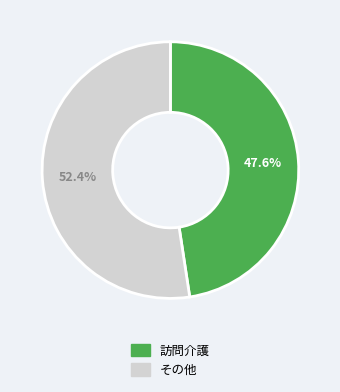

Which category has the biggest portion of the pie?

その他